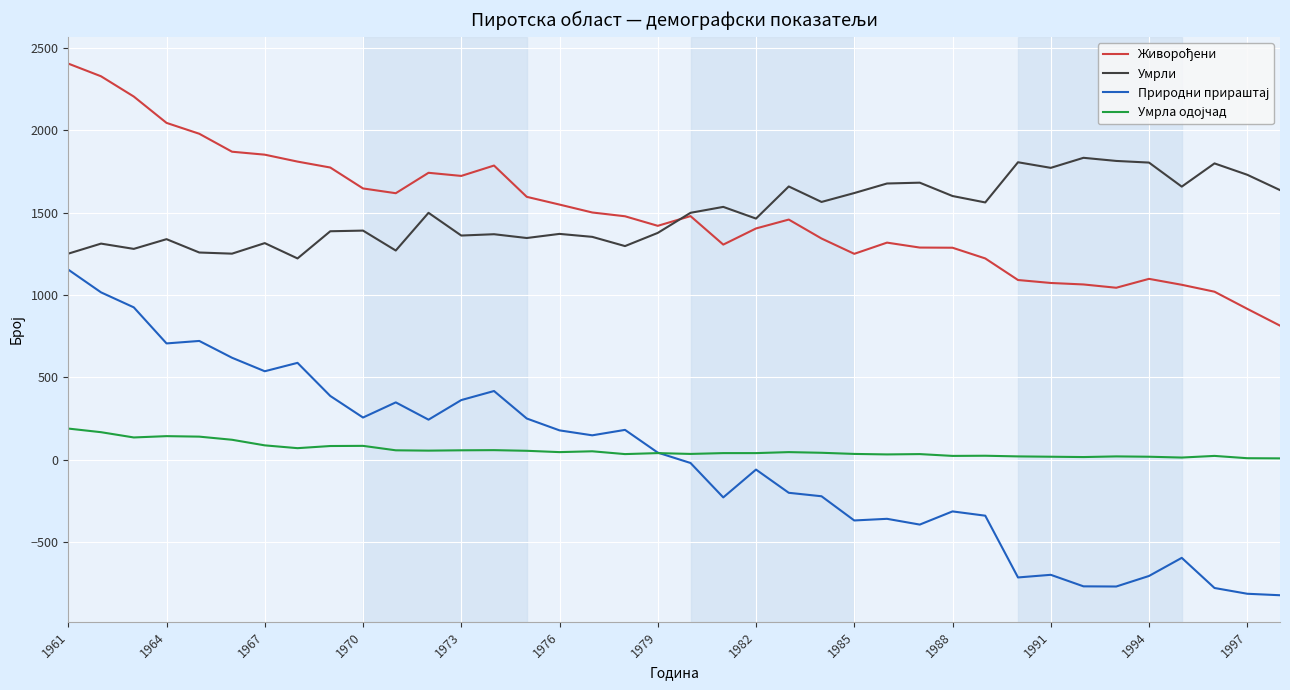

What is the minimum value for Умрли?

1222